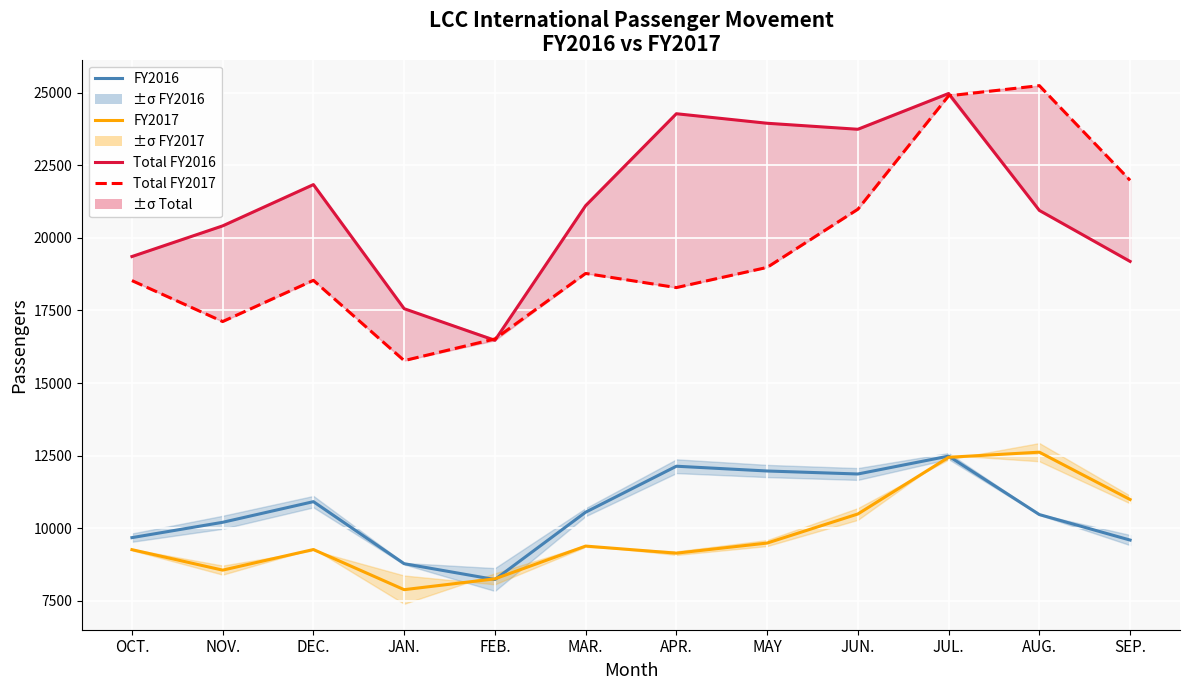

Which series has the widest spread of values?

Total FY2017